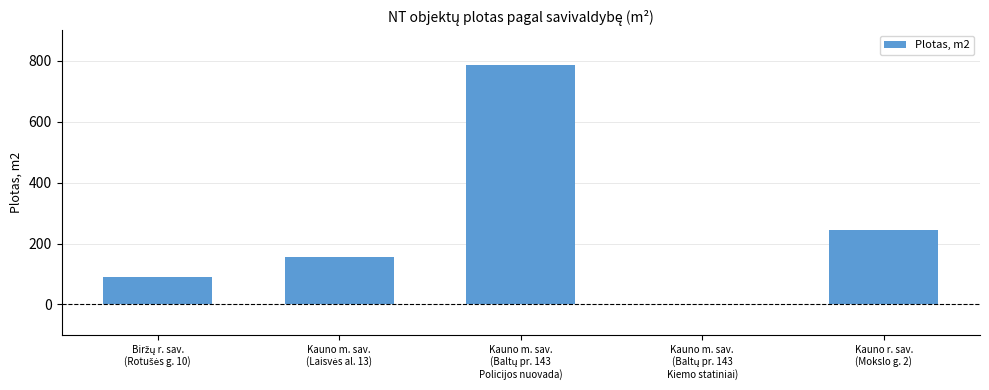

What is the sum of all values?

1273.9